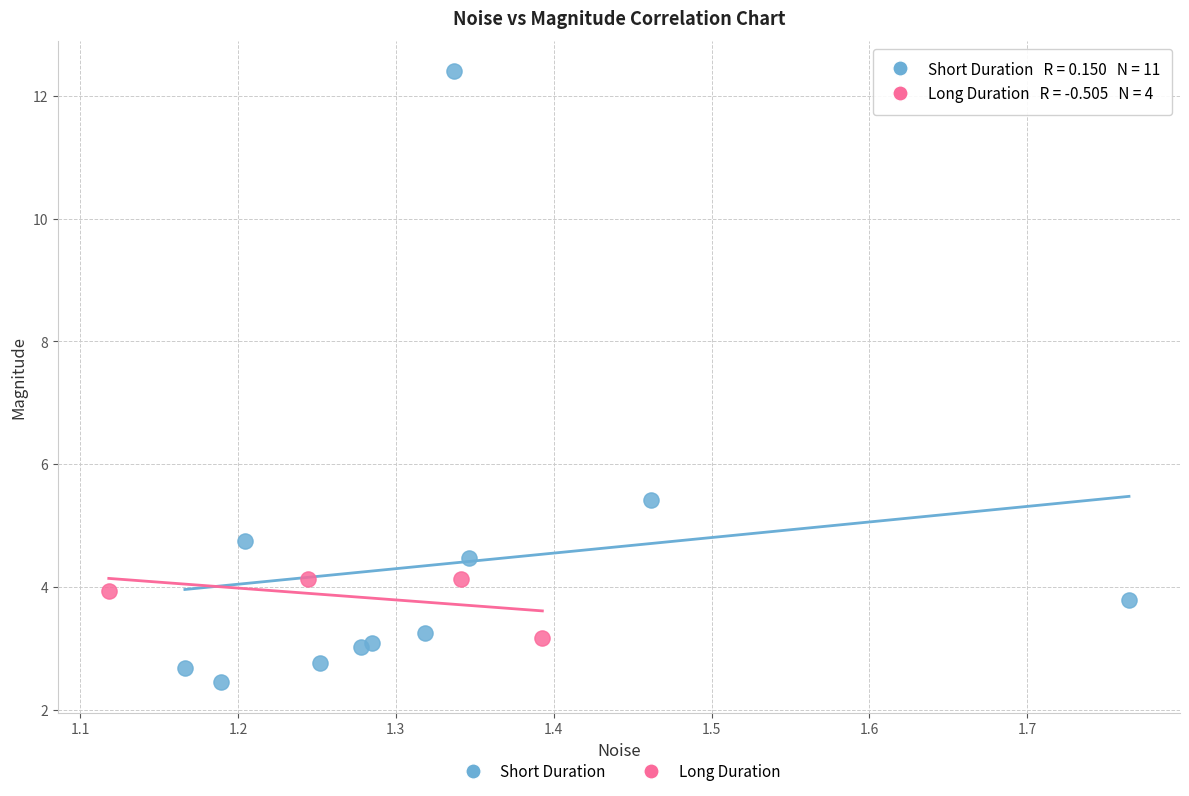

Which series has the widest spread of Y values?

Short Duration